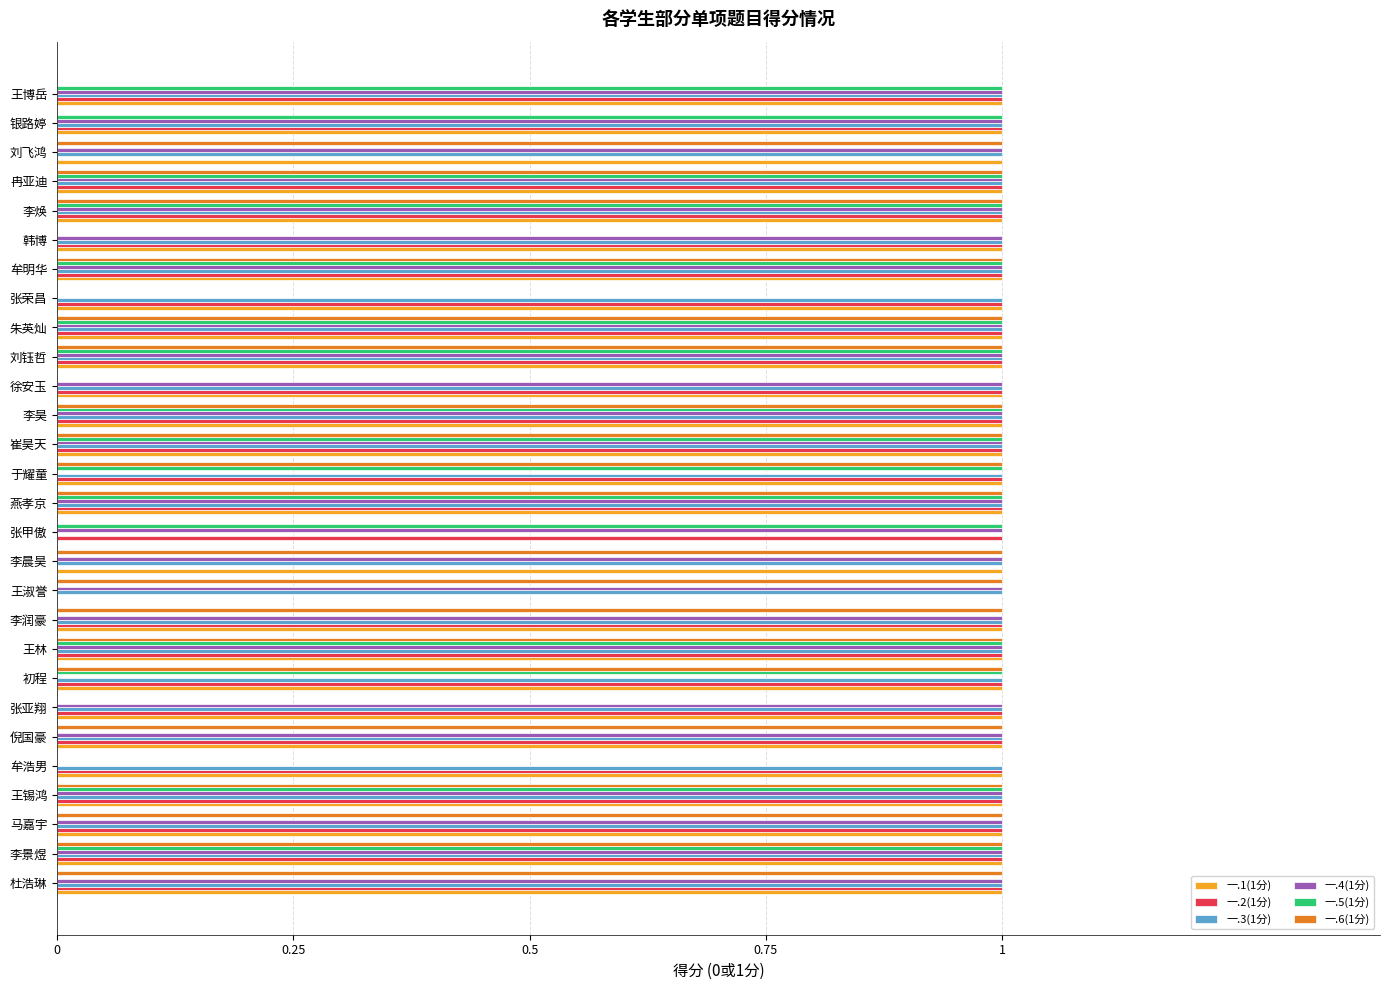

What is the total value across all series at 燕孝京?

6